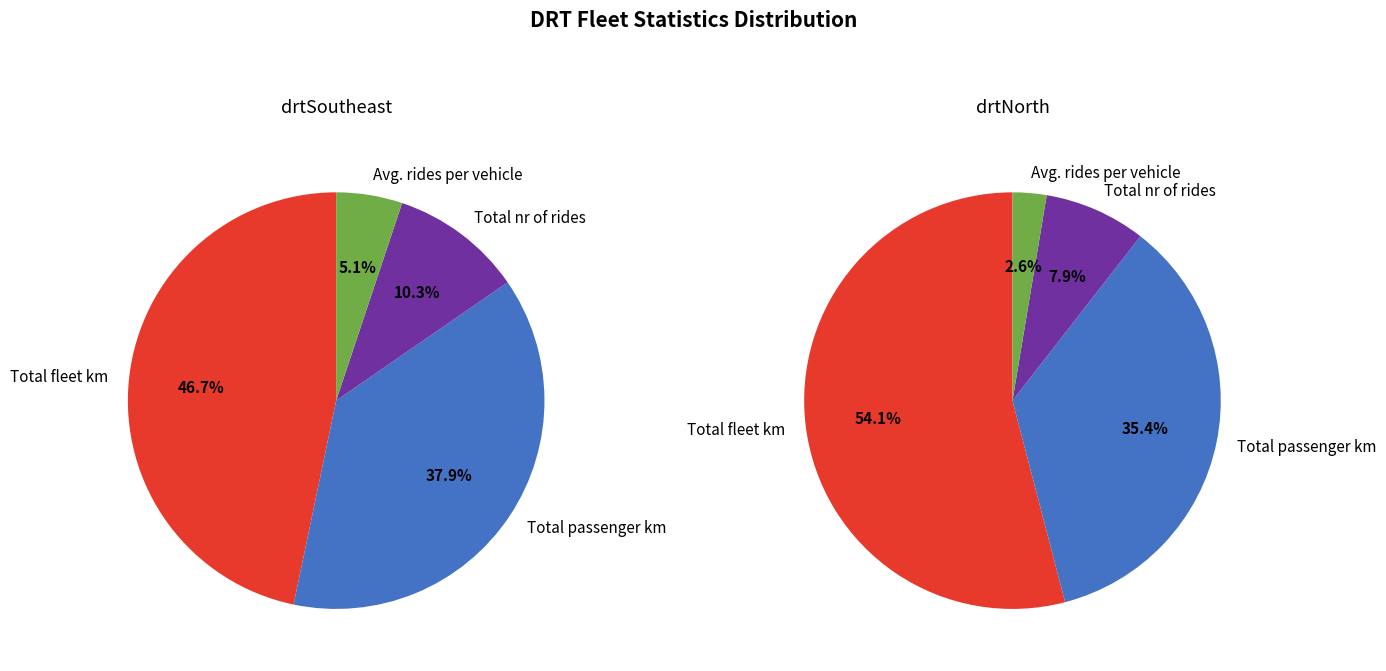

How many segments does this pie chart have?

4